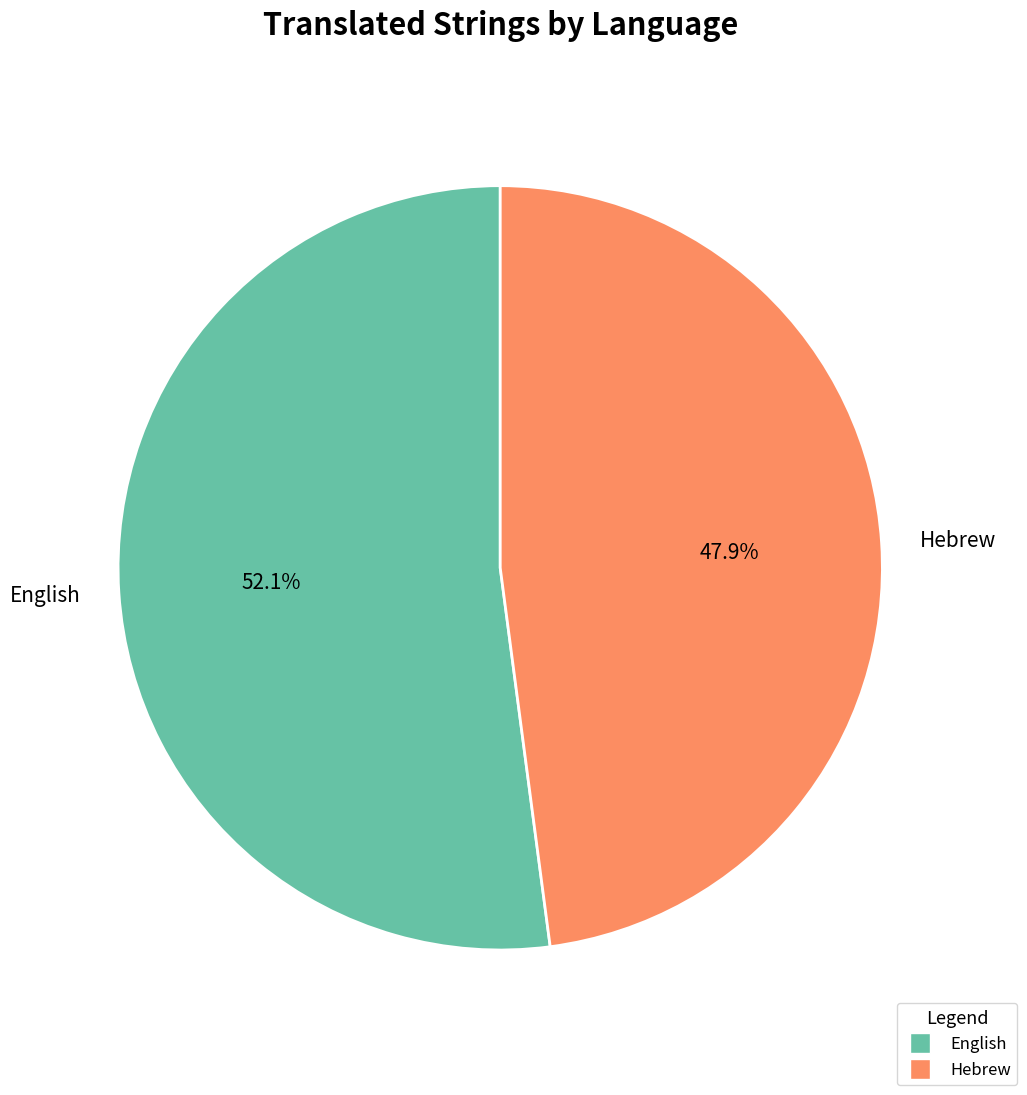

Is there any slice that represents more than half of the pie?

Yes